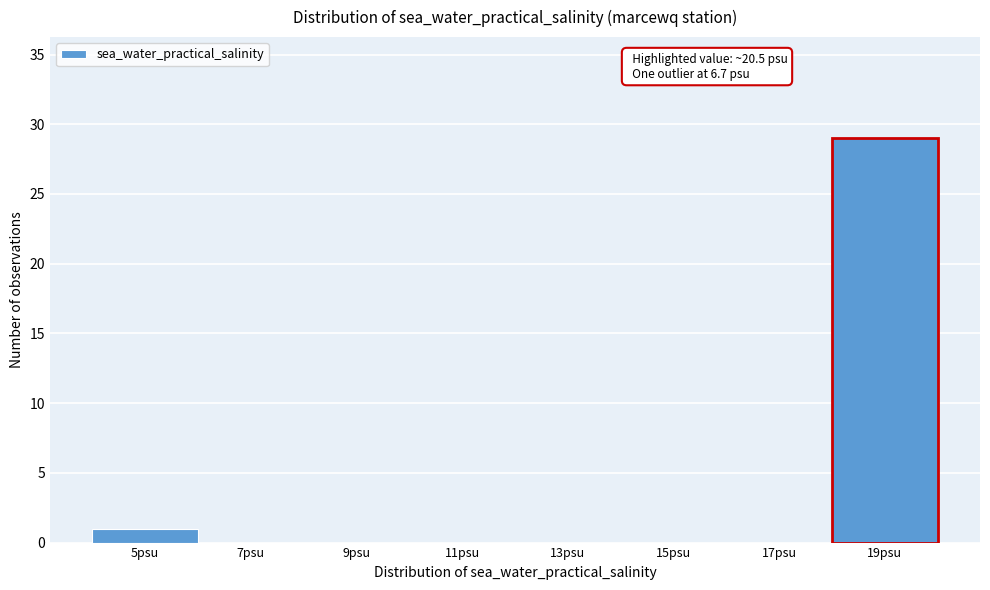

Reading left to right, list all the values displayed in this chart.

5psu=1	7psu=0	9psu=0	11psu=0	13psu=0	15psu=0	17psu=0	19psu=29